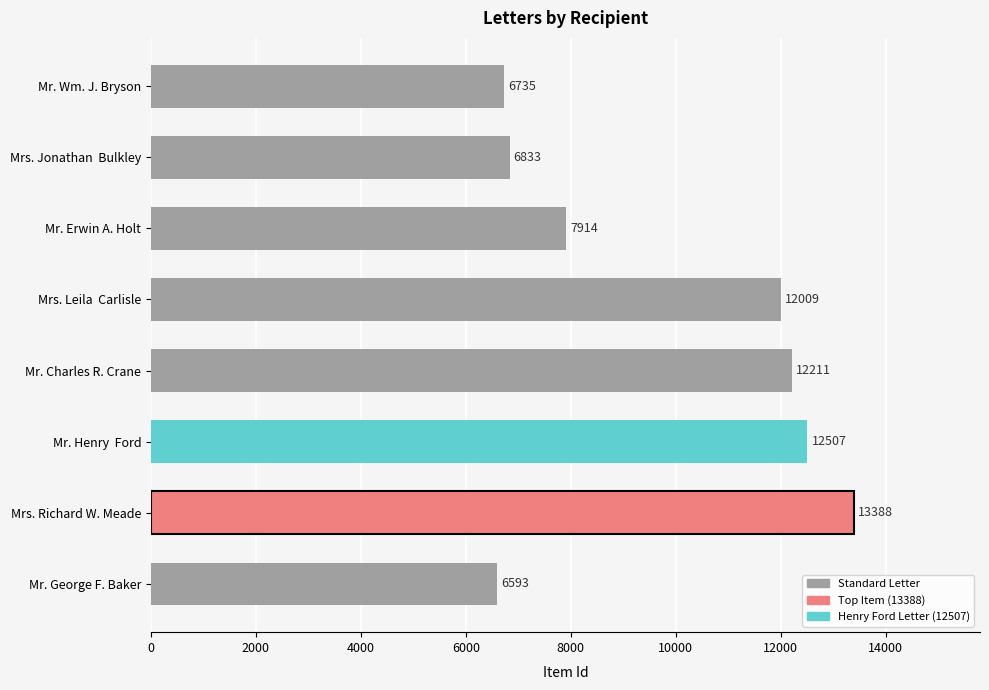

The chart shows a value of 12009 at Mrs. Leila  Carlisle. True or false?

True